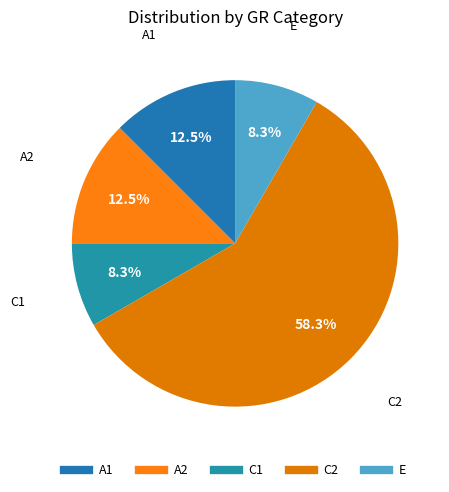

Is the sum of E and A1 greater than half?

No